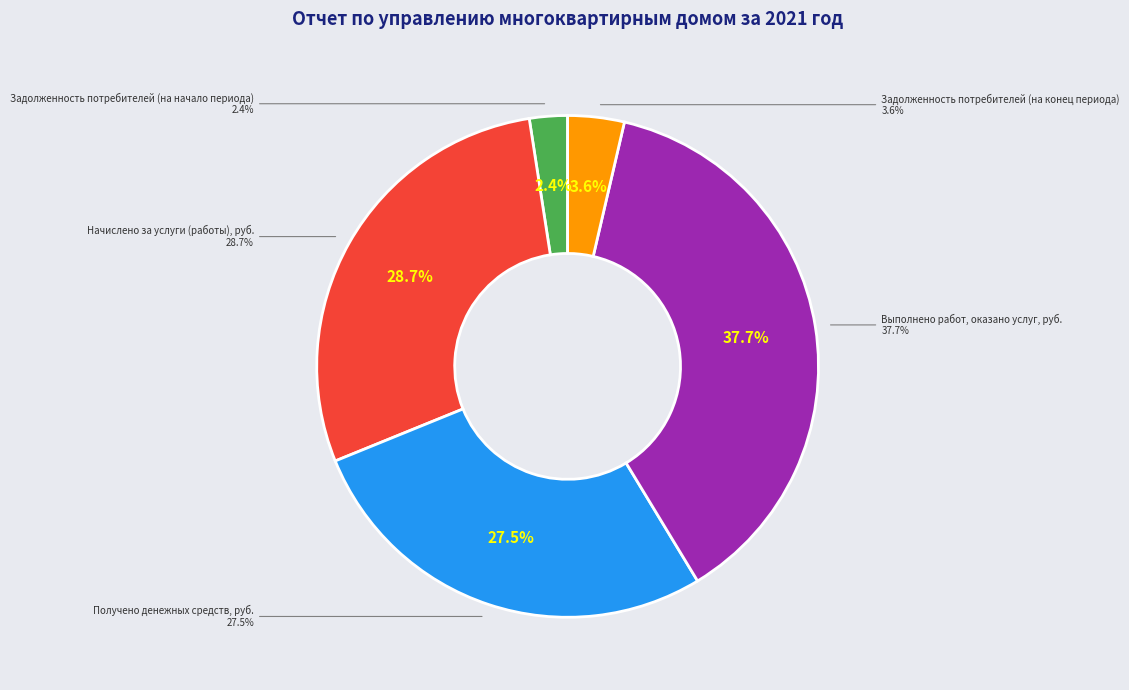

How many slices are in this pie chart?

5